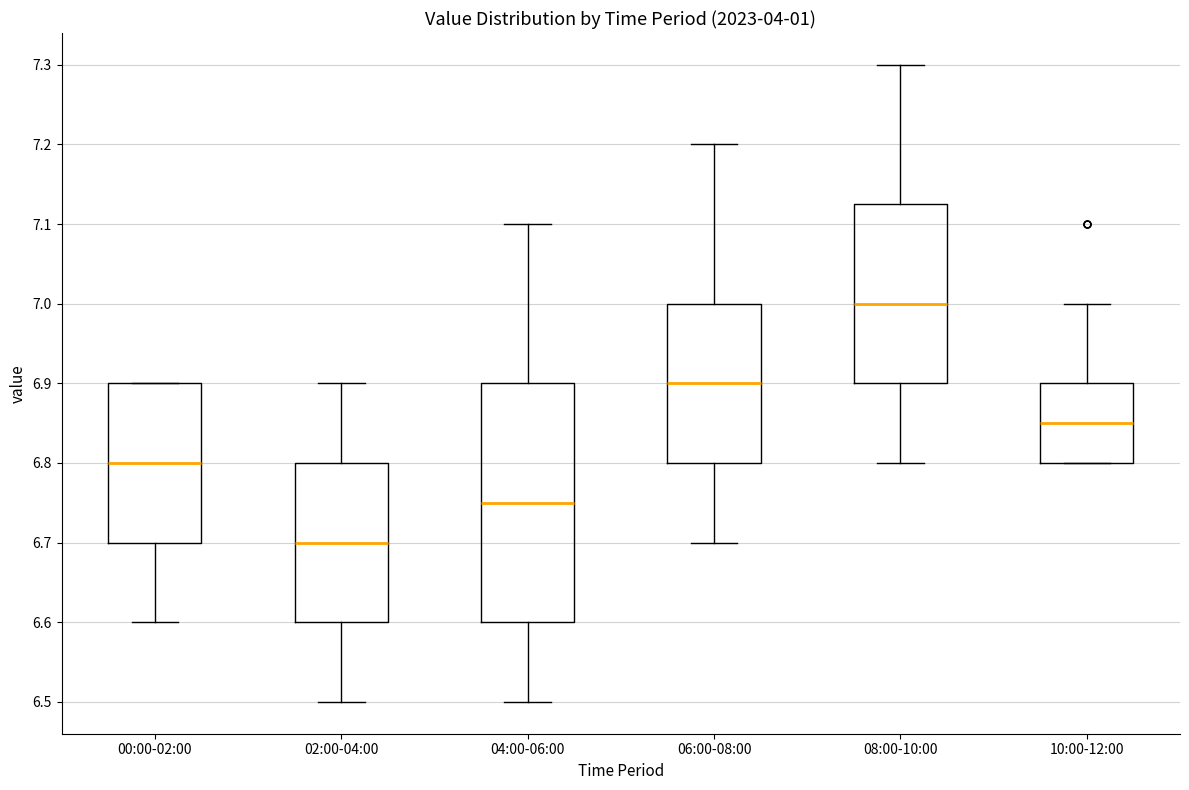

Which box is the tallest, from its lower edge to its upper edge?

04:00-06:00